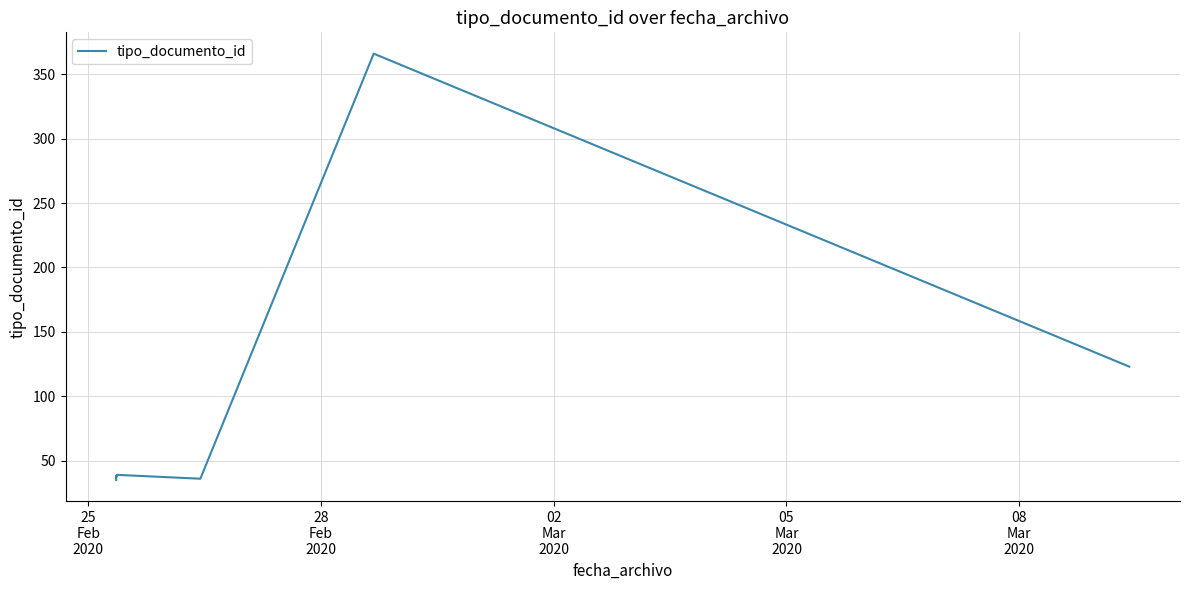

How many data points does each series have?

7